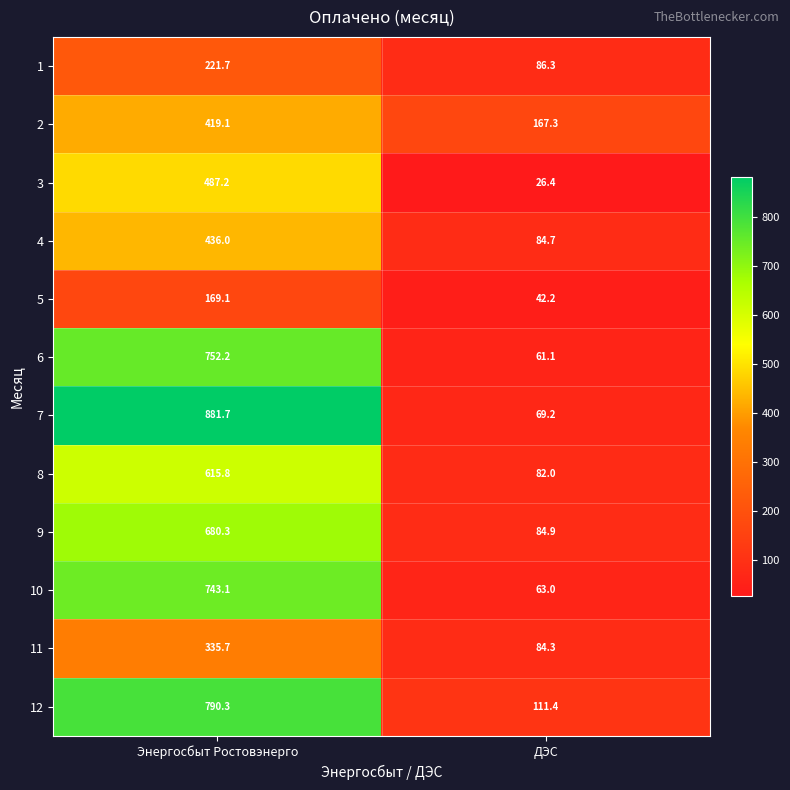

Read the 11 value at Энергосбыт Ростовэнерго.

335.7